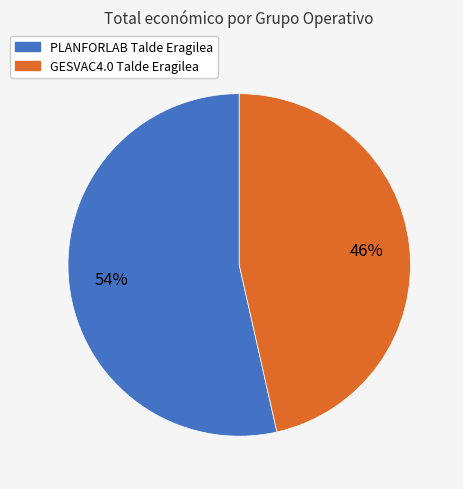

How many segments does this pie chart have?

2